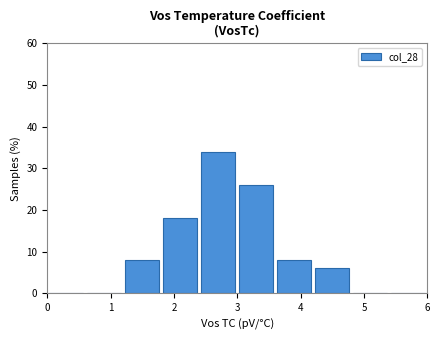

Reading left to right, transcribe this chart: for each bar, give the range it covers on the x-axis and its height. The values are not printed on the chart, so give them approximately, as read against the axis.

0.0 to 0.6: 0
0.6 to 1.2: 0
1.2 to 1.8: 8
1.8 to 2.4: 18
2.4 to 3.0: 34
3.0 to 3.6: 26
3.6 to 4.2: 8
4.2 to 4.8: 6
4.8 to 5.4: 0
5.4 to 6.0: 0